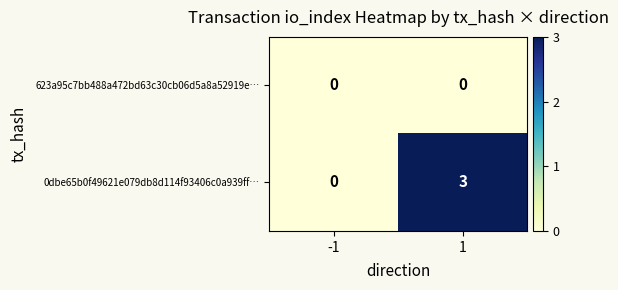

What is the highest value of the 0dbe65b0f49621e079db8d114f93406c0a939ff… series?

3